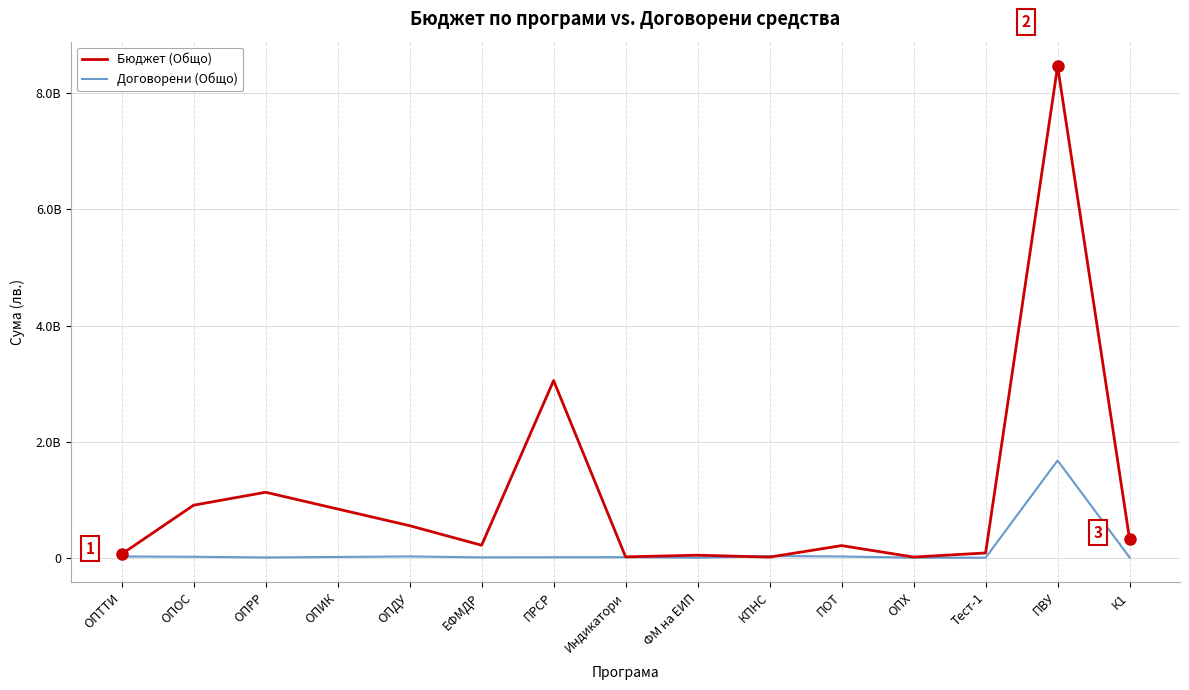

How many interior local valleys does the Договорени (Общо) series have?

4